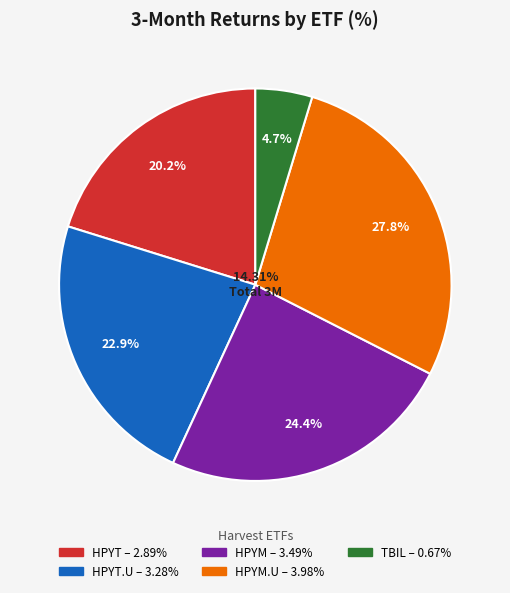

What is the largest slice in the pie chart?

HPYM.U